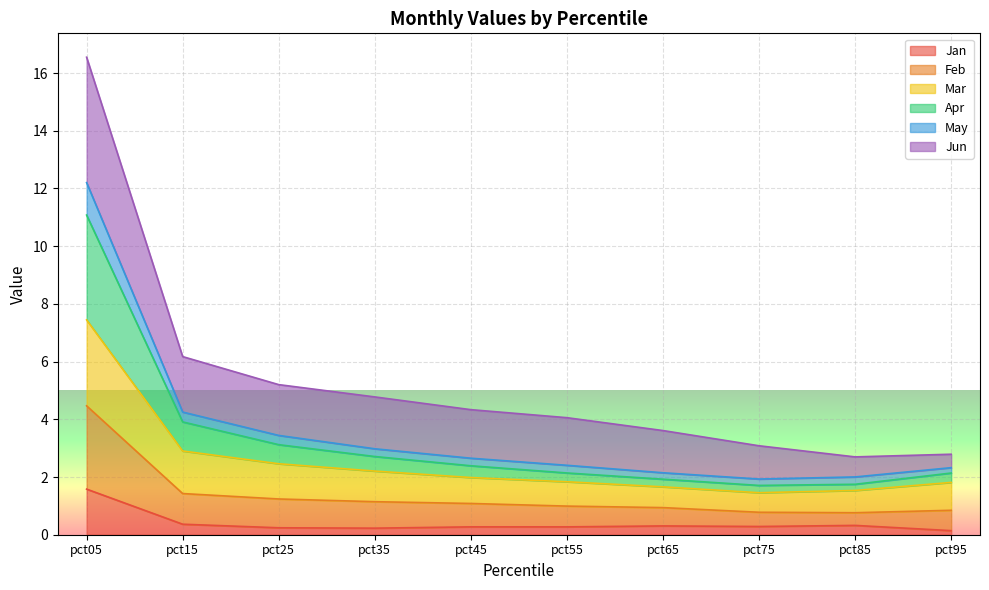

At which category is the sum across all series the highest?

pct05